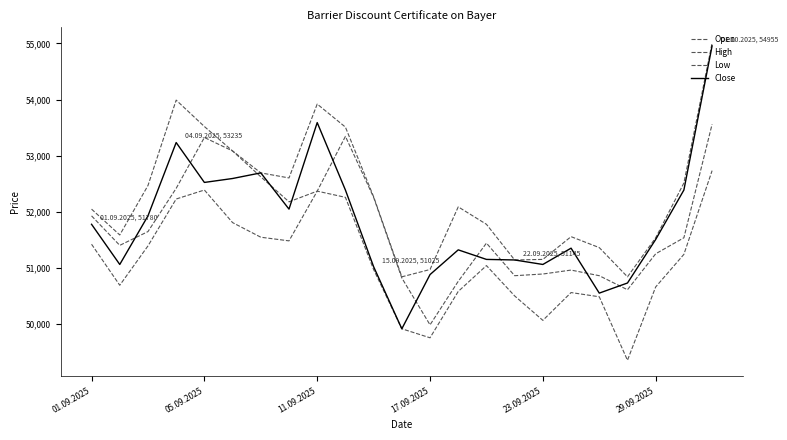

Does the chart have visible grid lines?

No